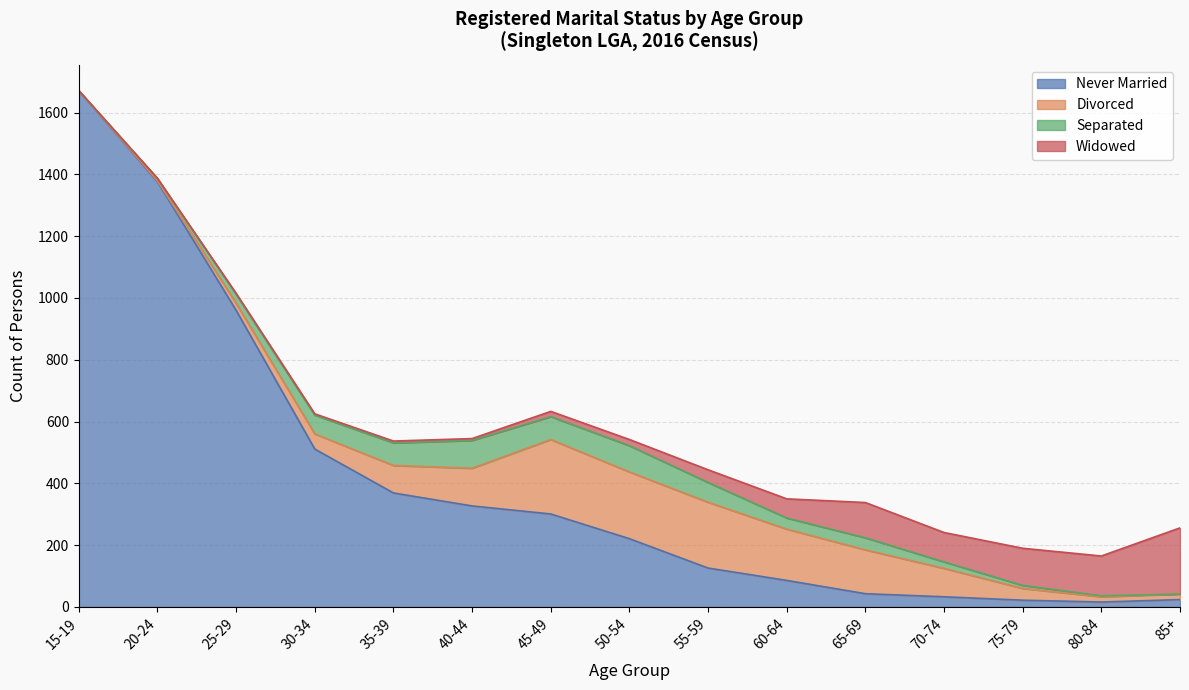

Is it true that Widowed equals 20 at 50-54?

True